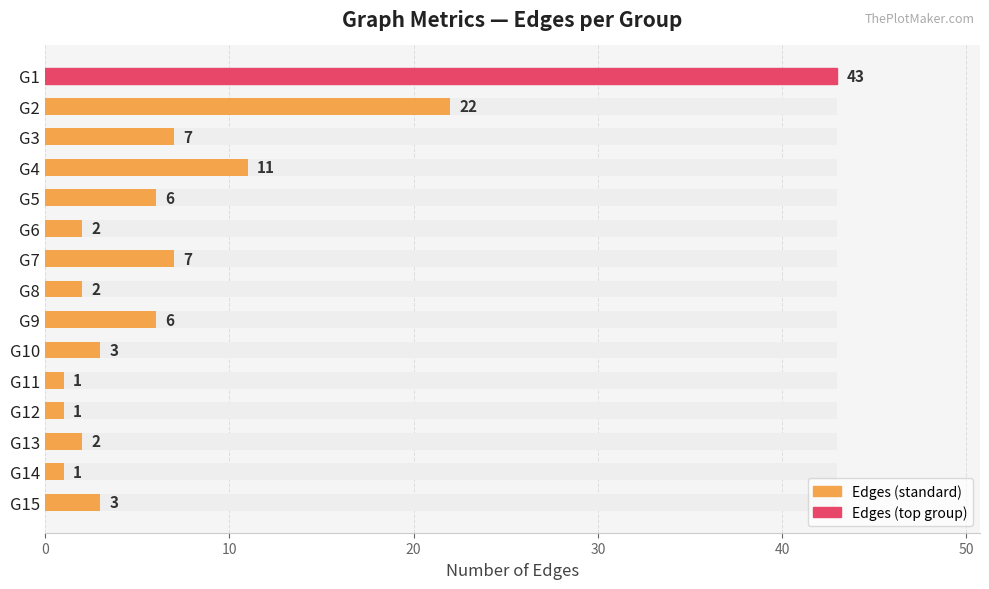

How many bars are there in total?

15